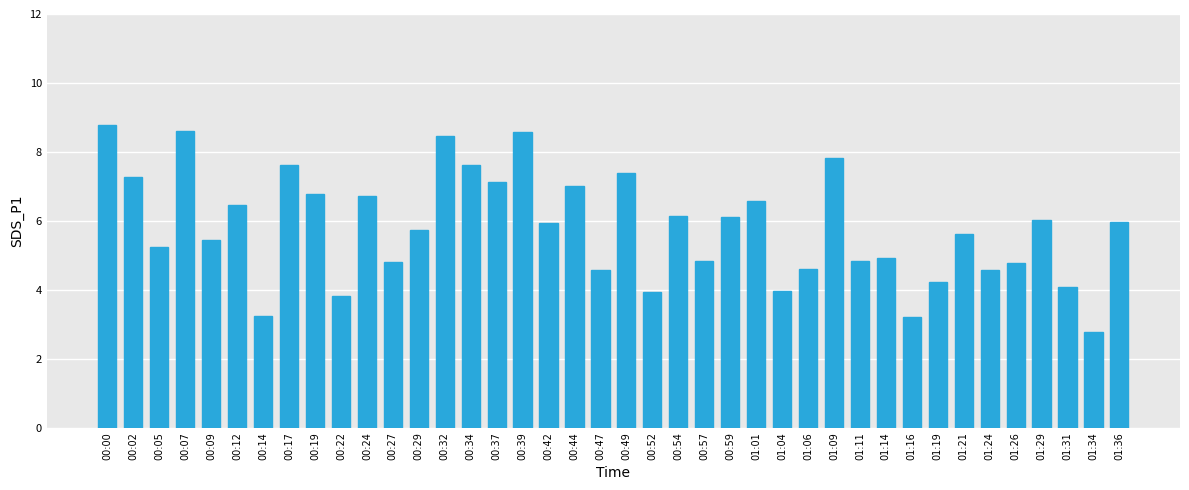

What is the difference between the values at 01:04 and 01:11?

0.9